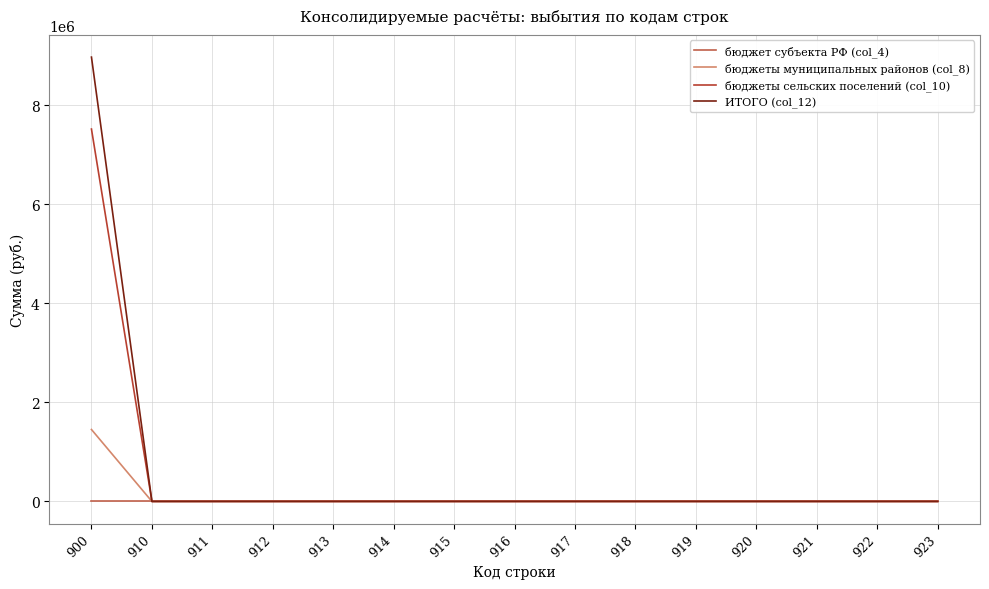

The value of бюджеты сельских поселений (col_10) at 918 is -5092591.7. True or false?

False